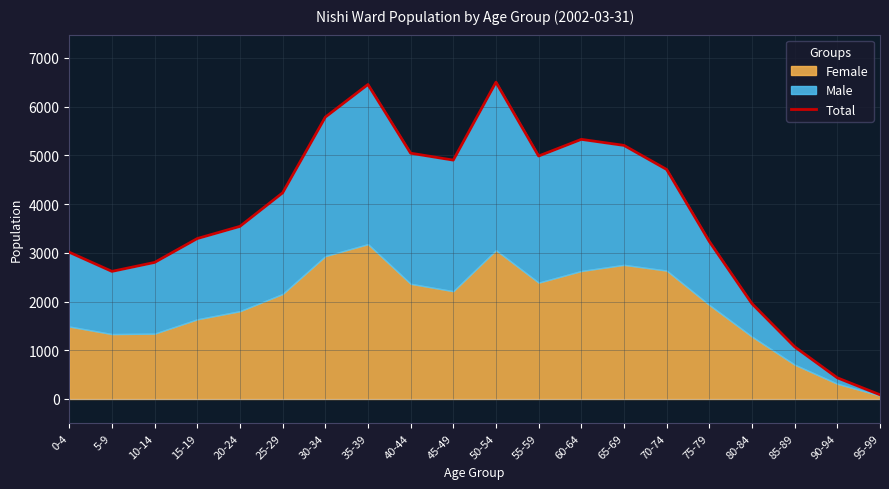

Which has a higher value, 65-69 or 10-14?

65-69